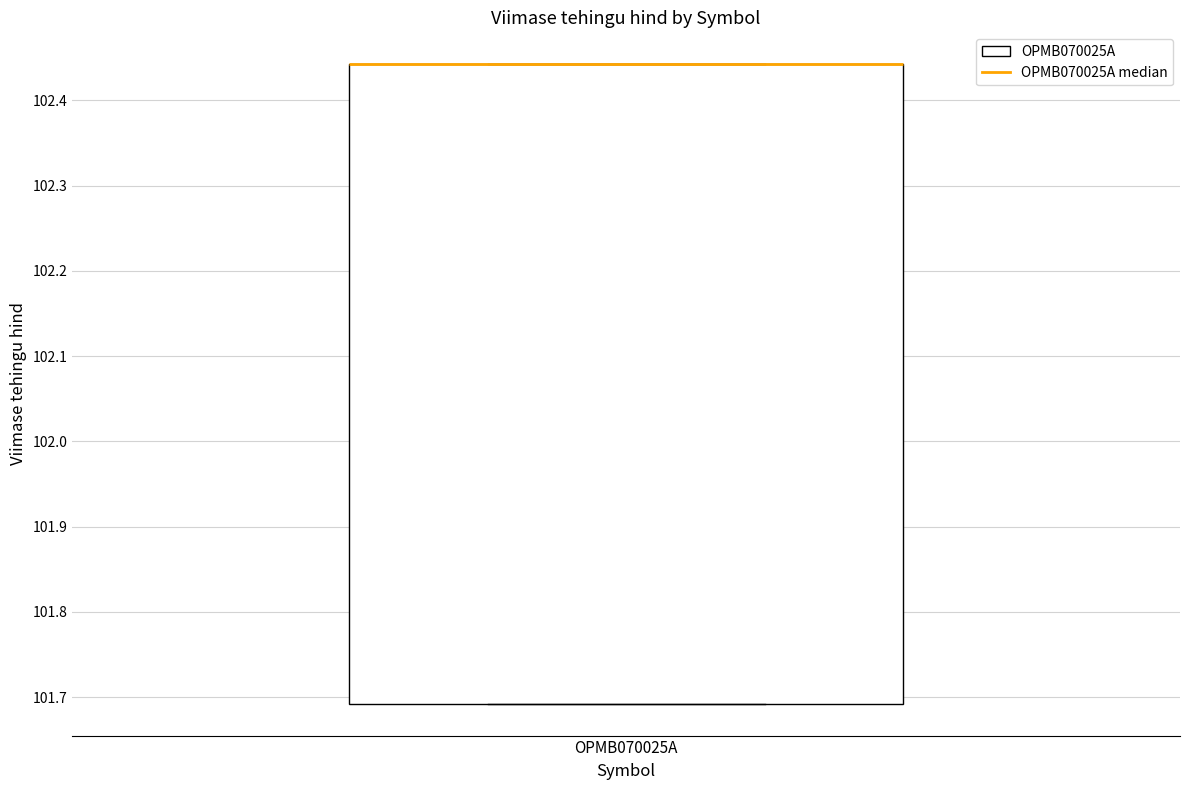

Read this box plot against the y-axis: the position of the median line, the range covered by the box, and the ends of both whiskers. The values are not printed on the chart, so give them approximately, as read against the axis.

median 102.44 (drawn on the box's upper edge), box 101.69 to 102.44, whiskers 101.69 to 102.44